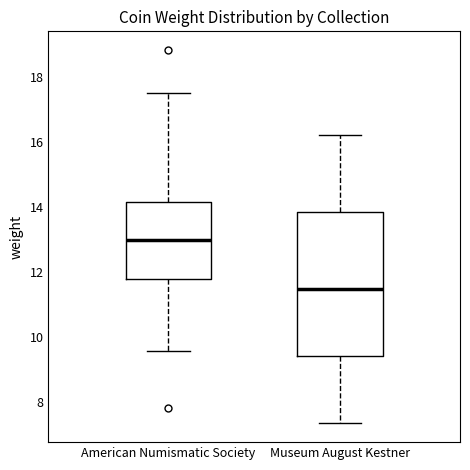

Which box is the tallest, from its lower edge to its upper edge?

Museum August Kestner